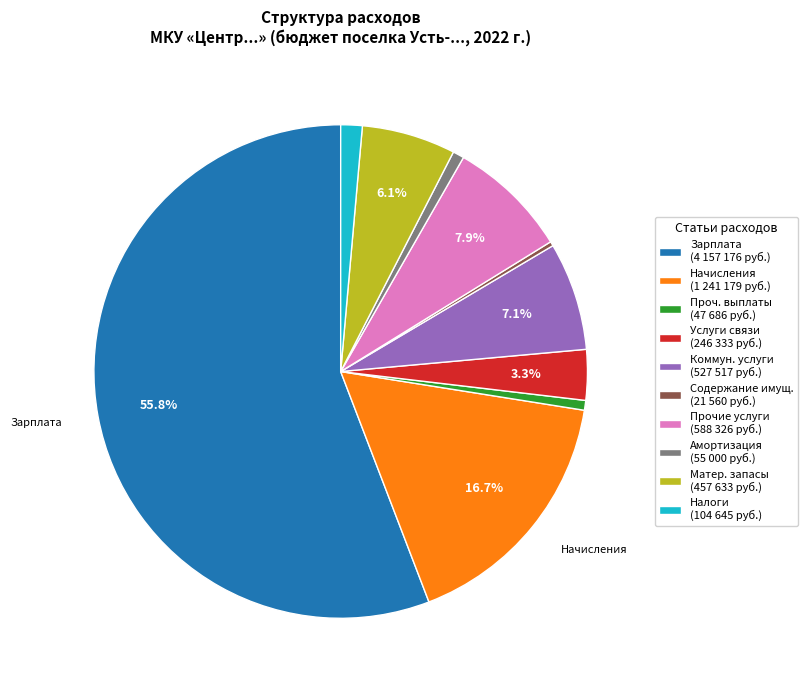

Which slice is the largest?

Зарплата (4 157 176 руб.)